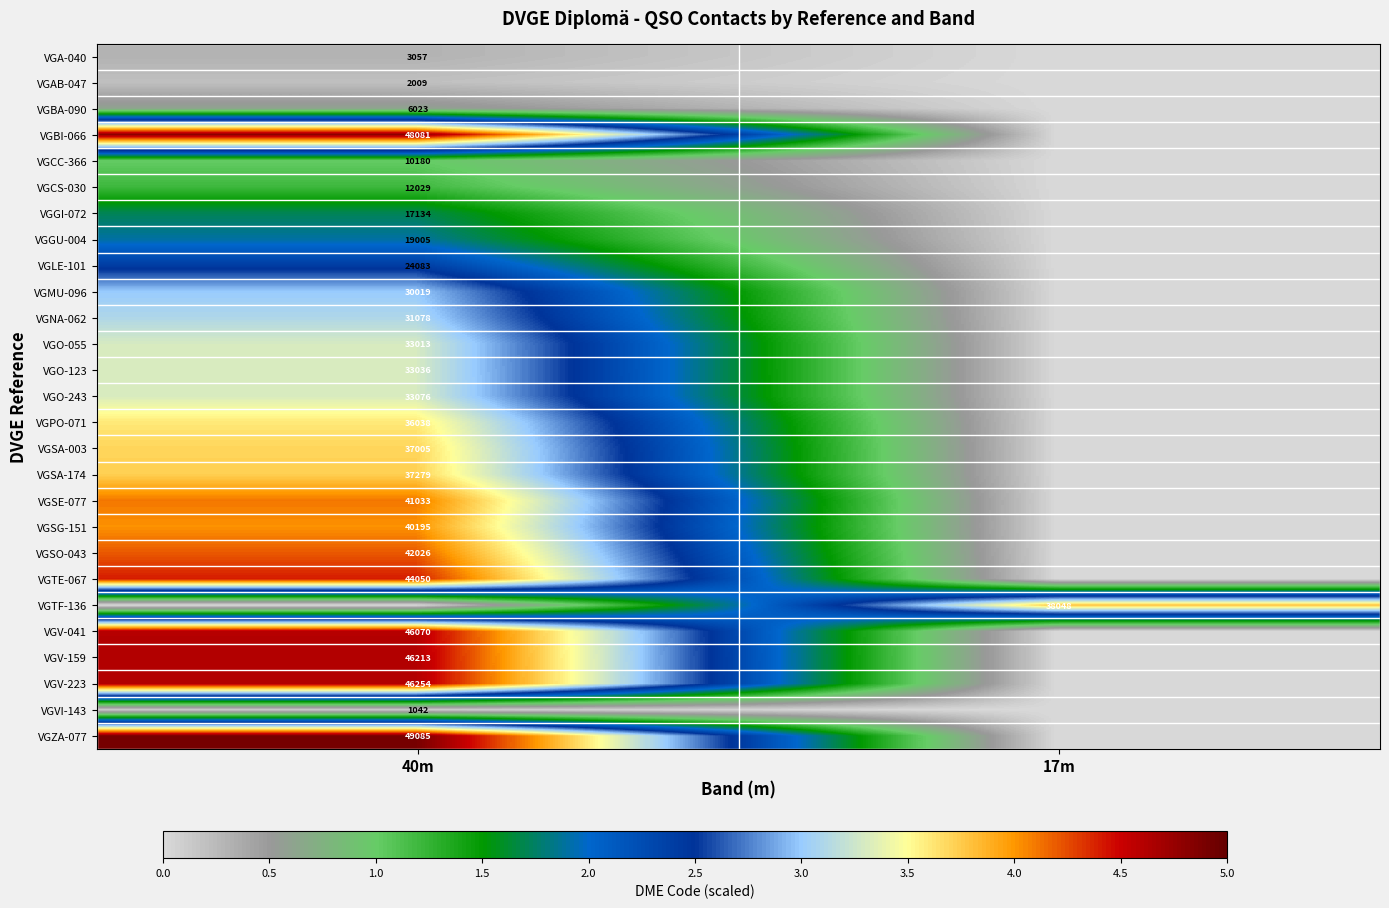

True or false: VGO-055 has a value of 22012 at 40m.

False